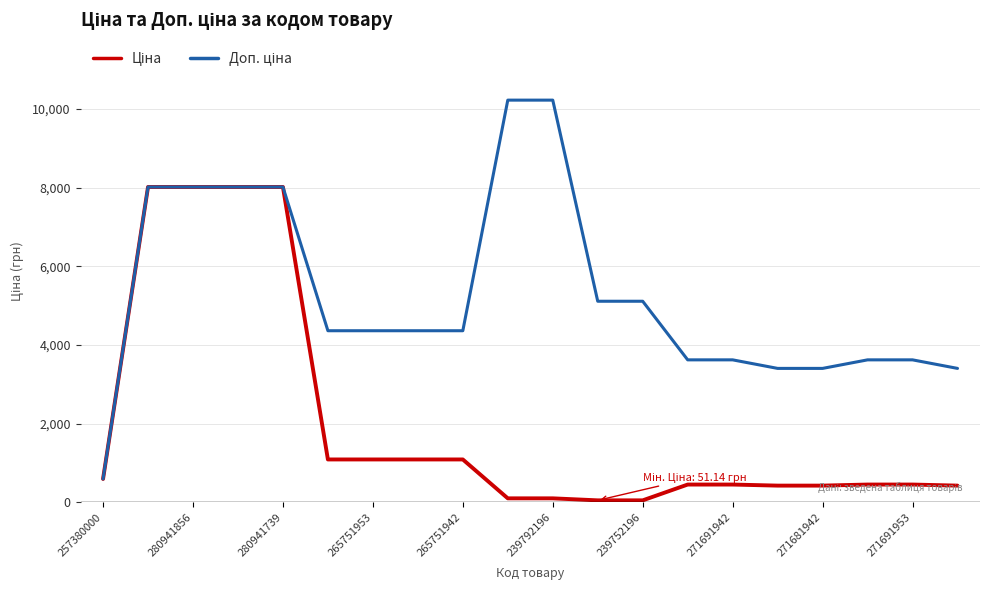

What is the maximum value shown in the chart?

10228.0